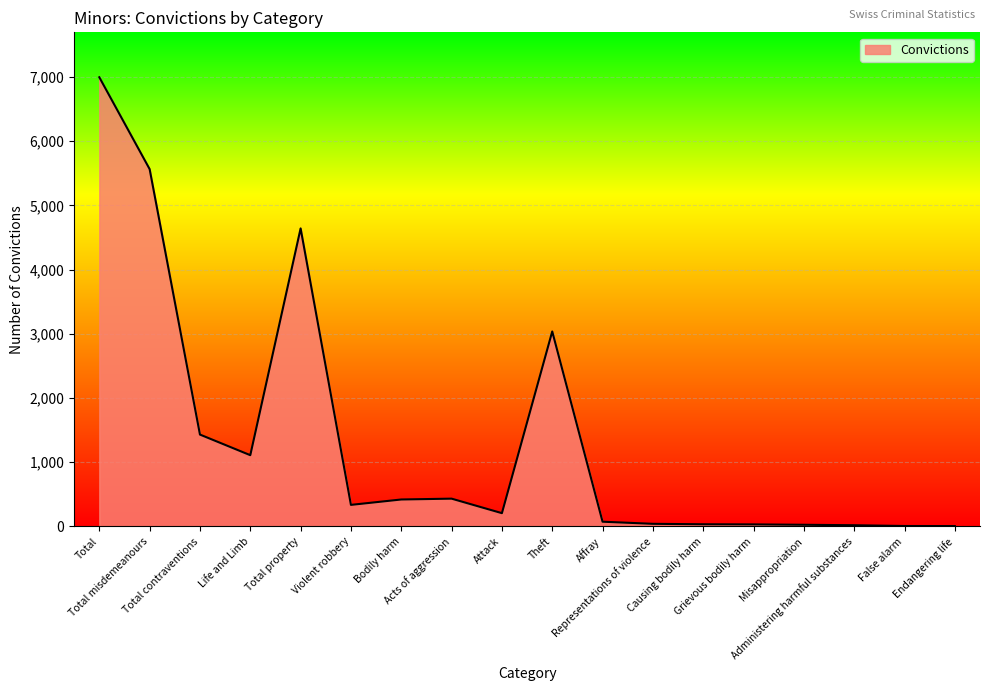

What is the greatest value displayed?

6996